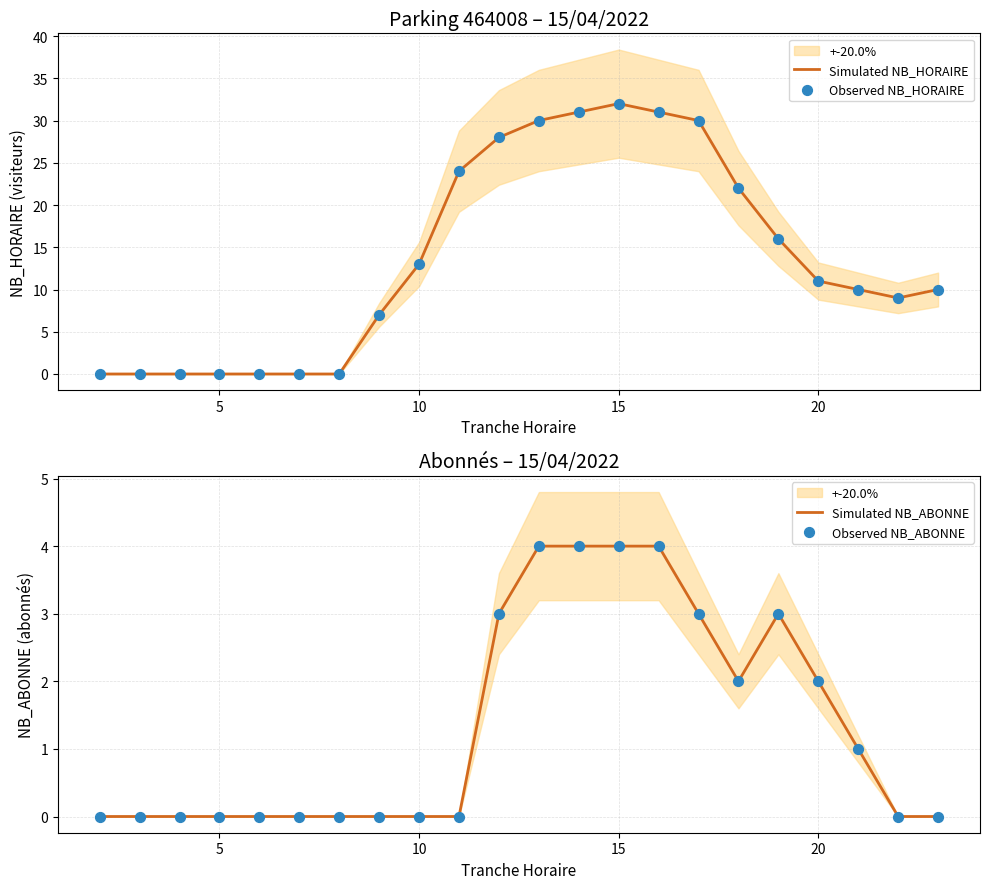

Which series reaches the maximum Y coordinate?

Simulated NB_HORAIRE